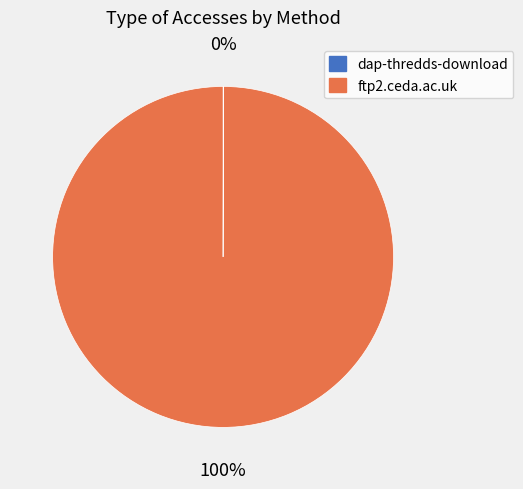

The ftp2.ceda.ac.uk slice represents 100% of the pie. True or false?

True